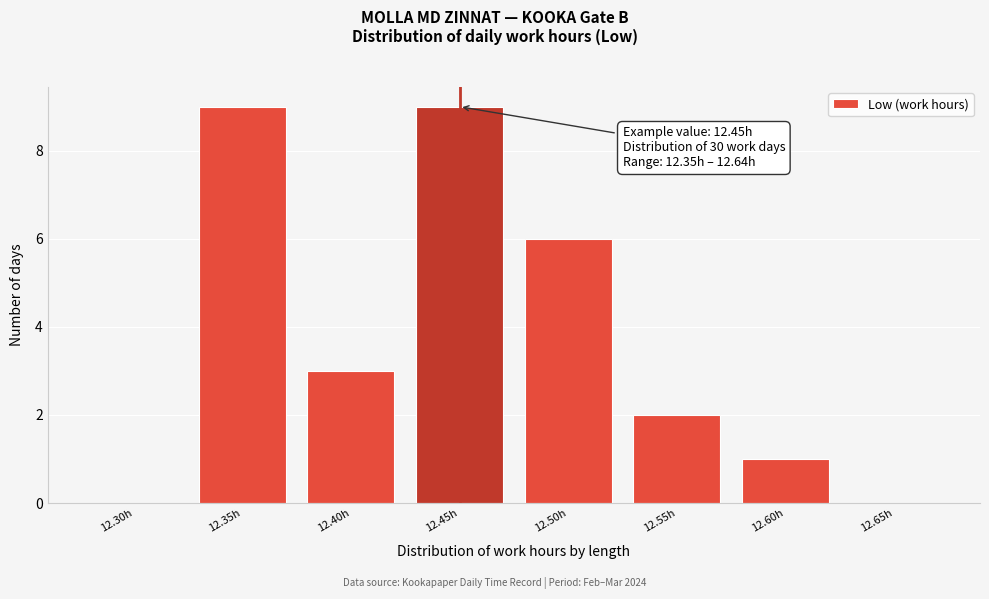

Reading right to left, what are all the values shown in this chart?

12.65h=0	12.60h=1	12.55h=2	12.50h=6	12.45h=9	12.40h=3	12.35h=9	12.30h=0